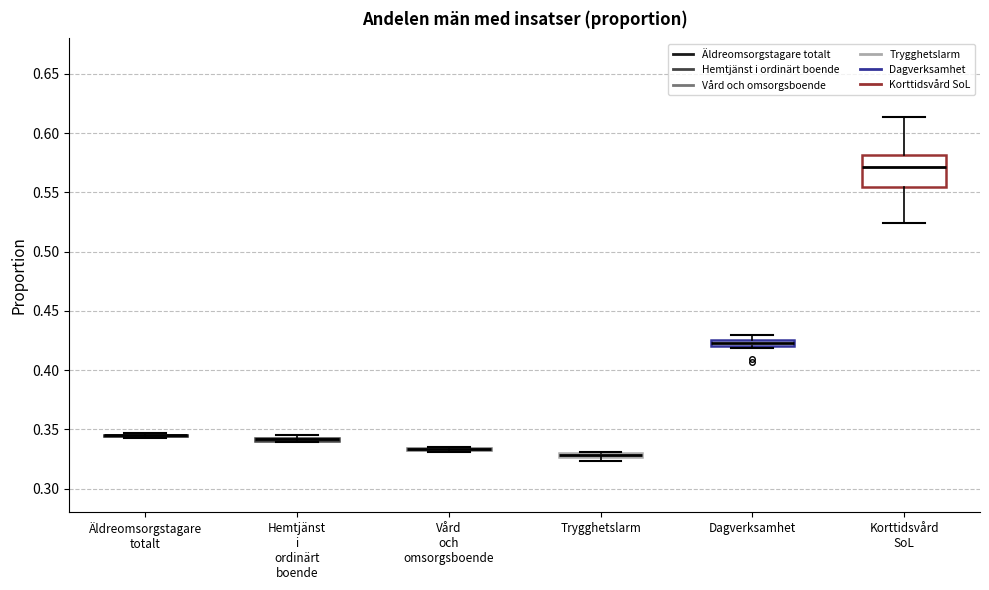

Which box is the tallest, from its lower edge to its upper edge?

Korttidsvård SoL